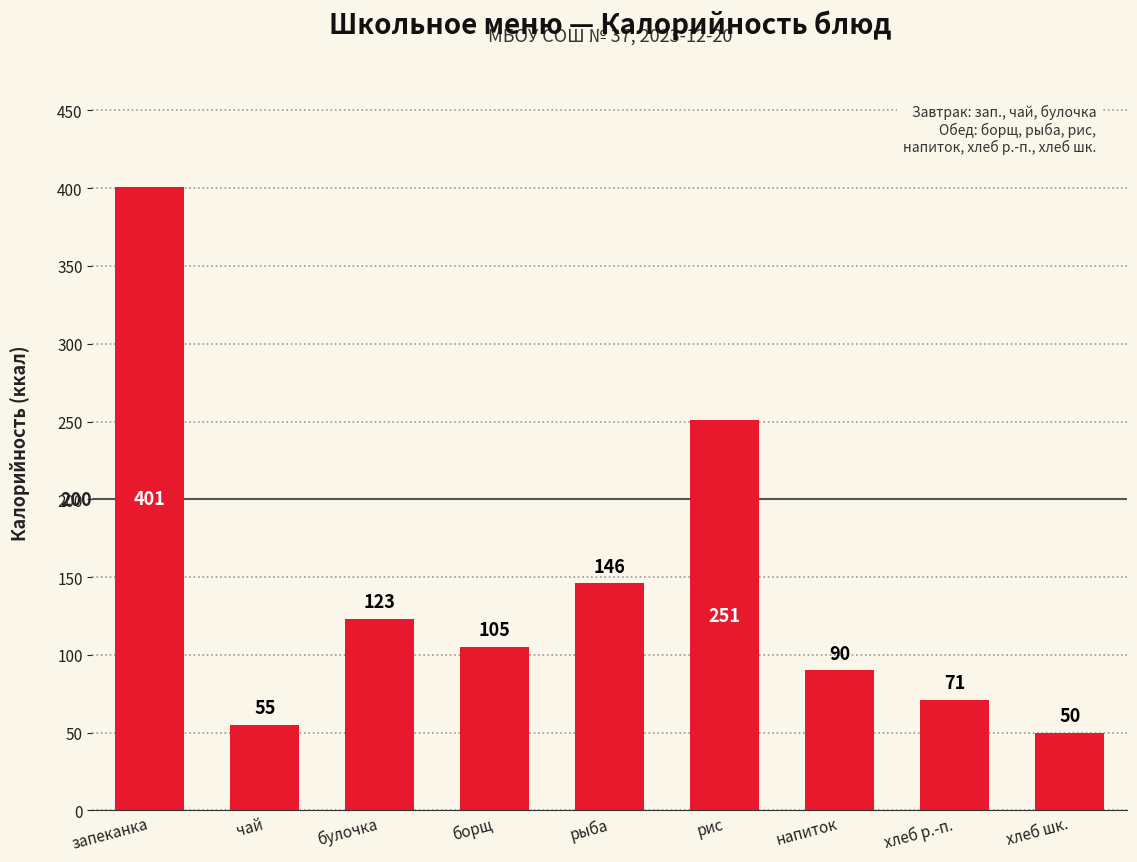

List the labels in order of value, smallest first.

хлеб шк., чай, хлеб р.-п., напиток, борщ, булочка, рыба, рис, запеканка